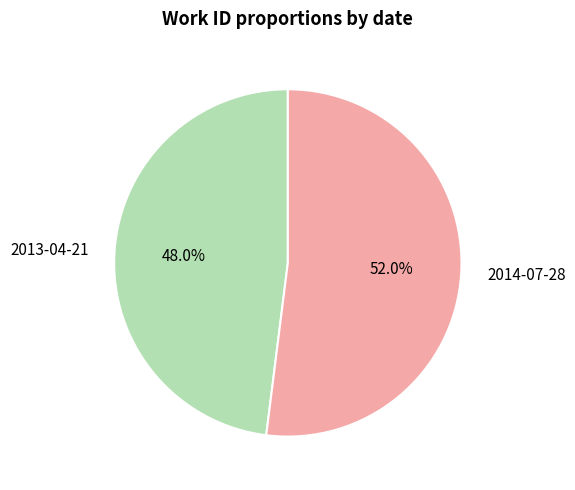

Count the number of slices in the pie.

2